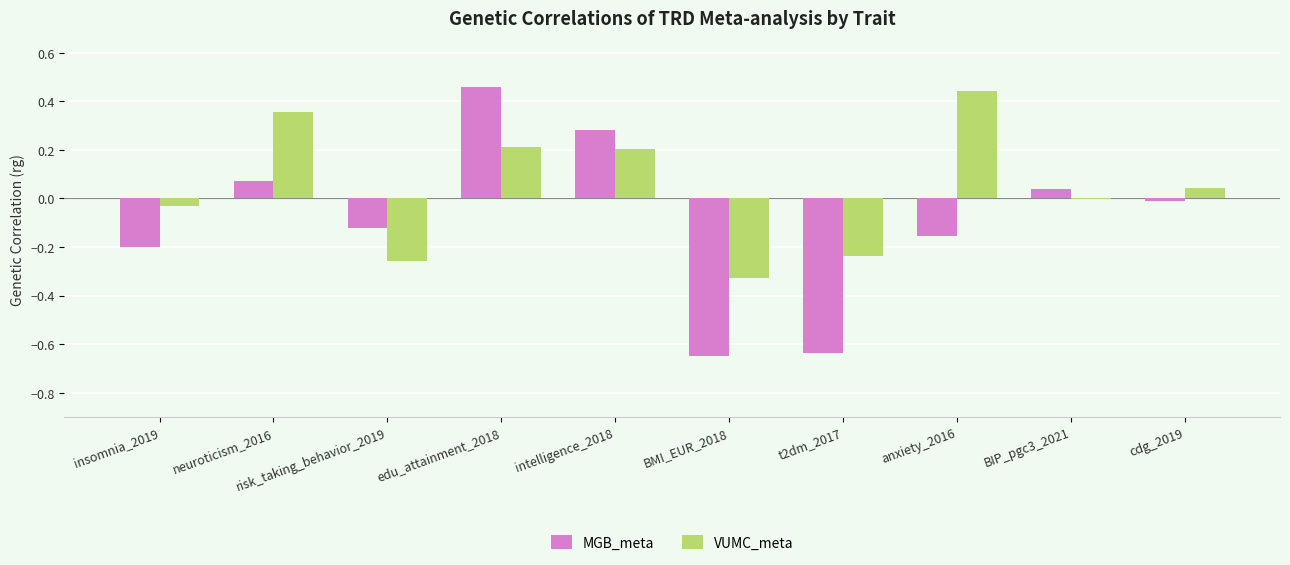

Where does the VUMC_meta series first go above 0?

neuroticism_2016